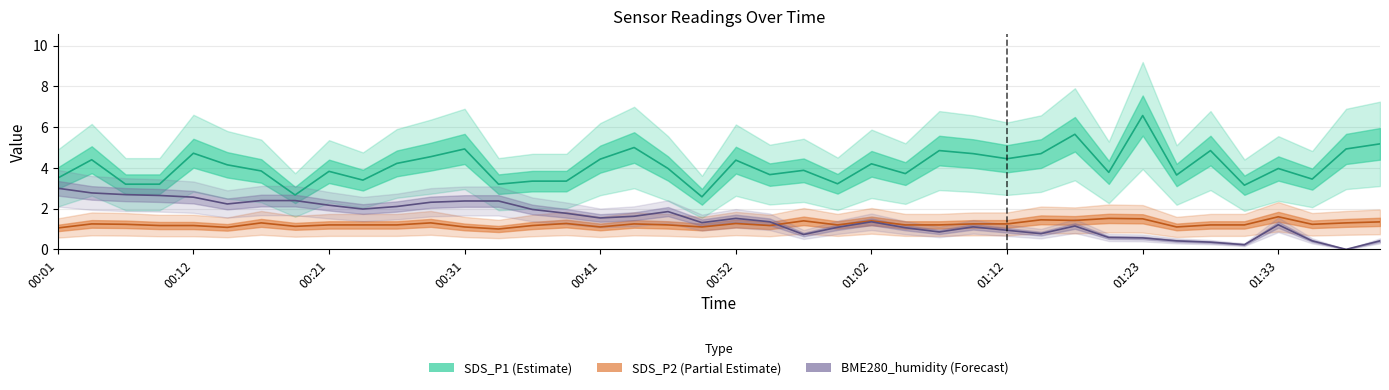

What position from the left is 00:01?

1